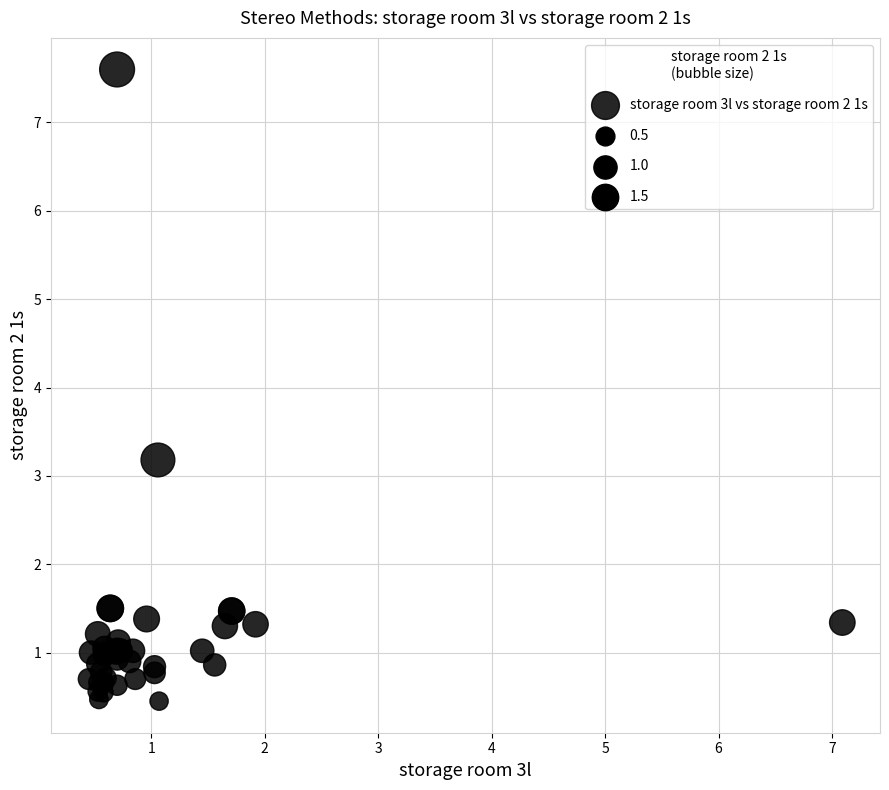

What Y value in the scatter plot is closest to 4?

3.2